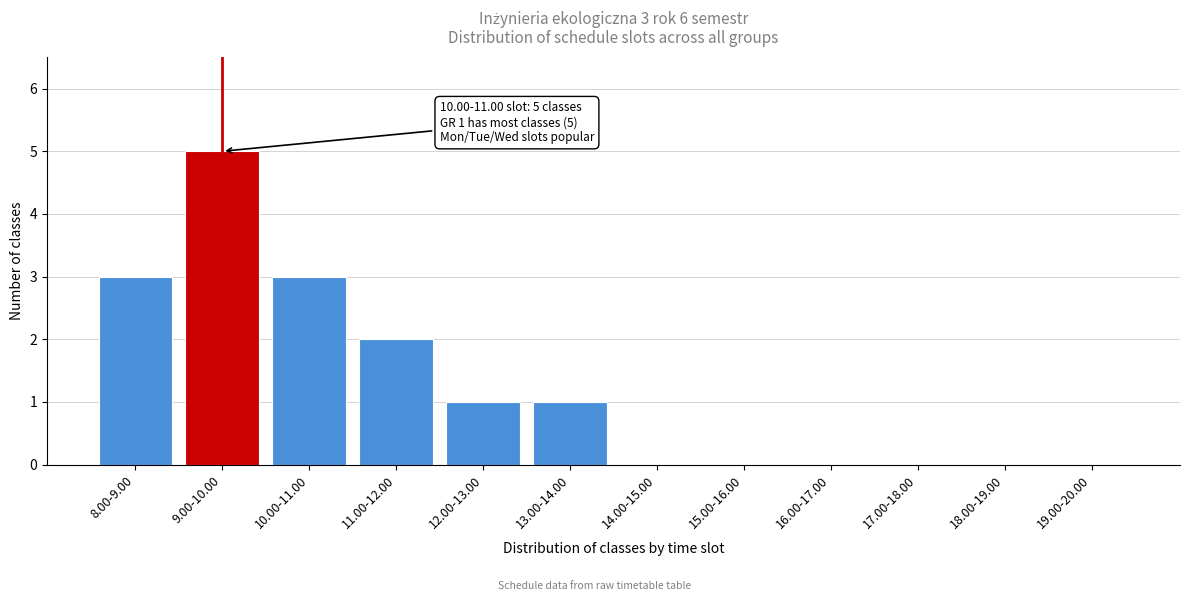

Reading left to right, list all the values displayed in this chart.

8.00-9.00=3	9.00-10.00=5	10.00-11.00=3	11.00-12.00=2	12.00-13.00=1	13.00-14.00=1	14.00-15.00=0	15.00-16.00=0	16.00-17.00=0	17.00-18.00=0	18.00-19.00=0	19.00-20.00=0